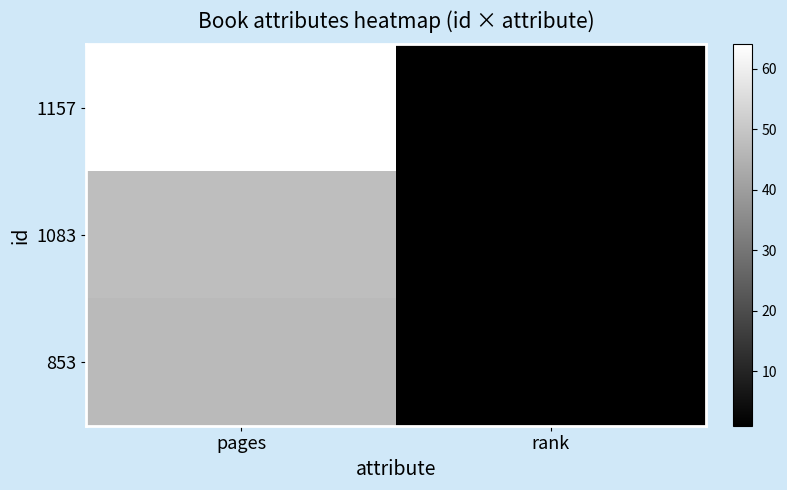

Reading left to right, what are all the values shown in this chart?

1157: pages=64	rank=1
1083: pages=48	rank=1
853: pages=47	rank=1